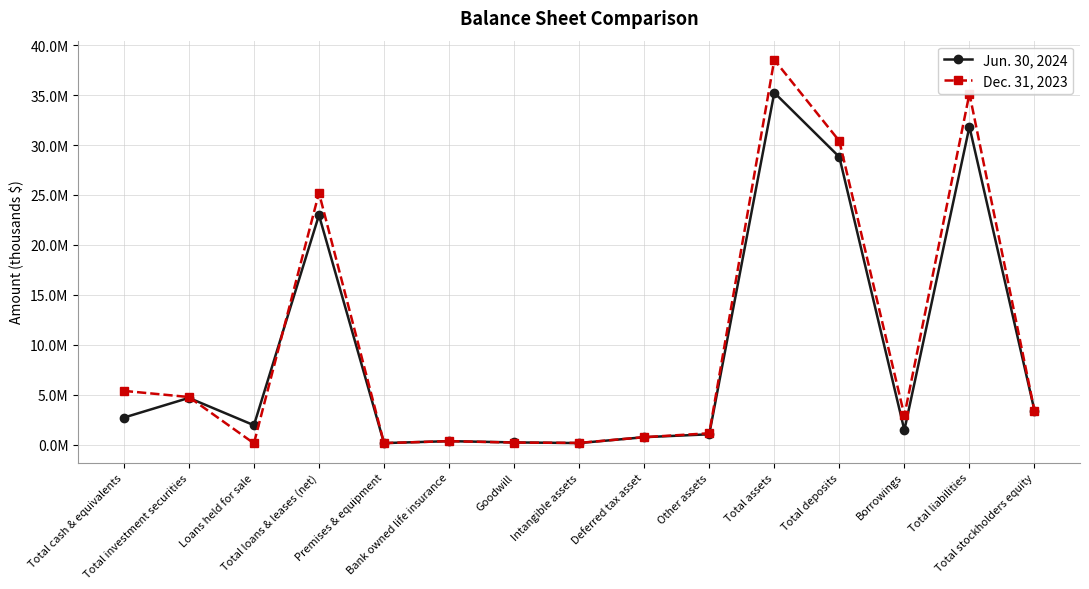

Does the chart have visible grid lines?

Yes